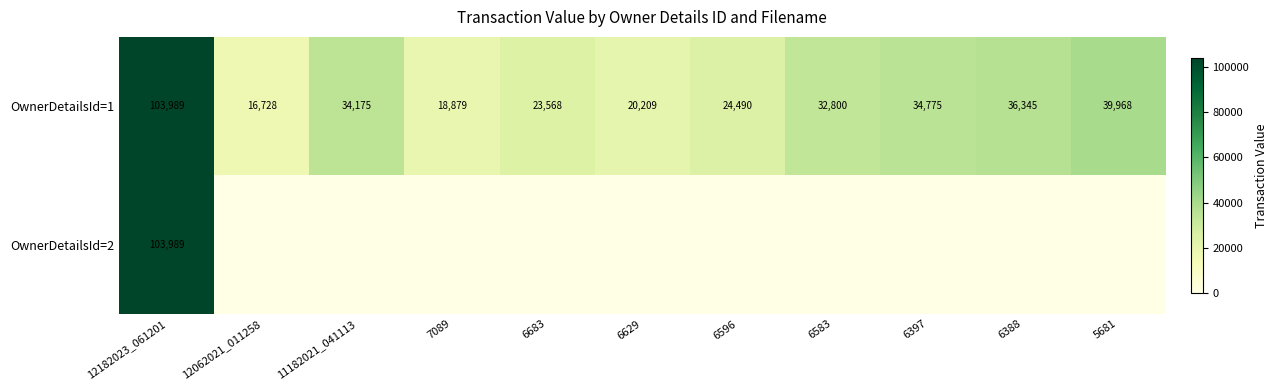

What is the total value across all series at 6683?

23568